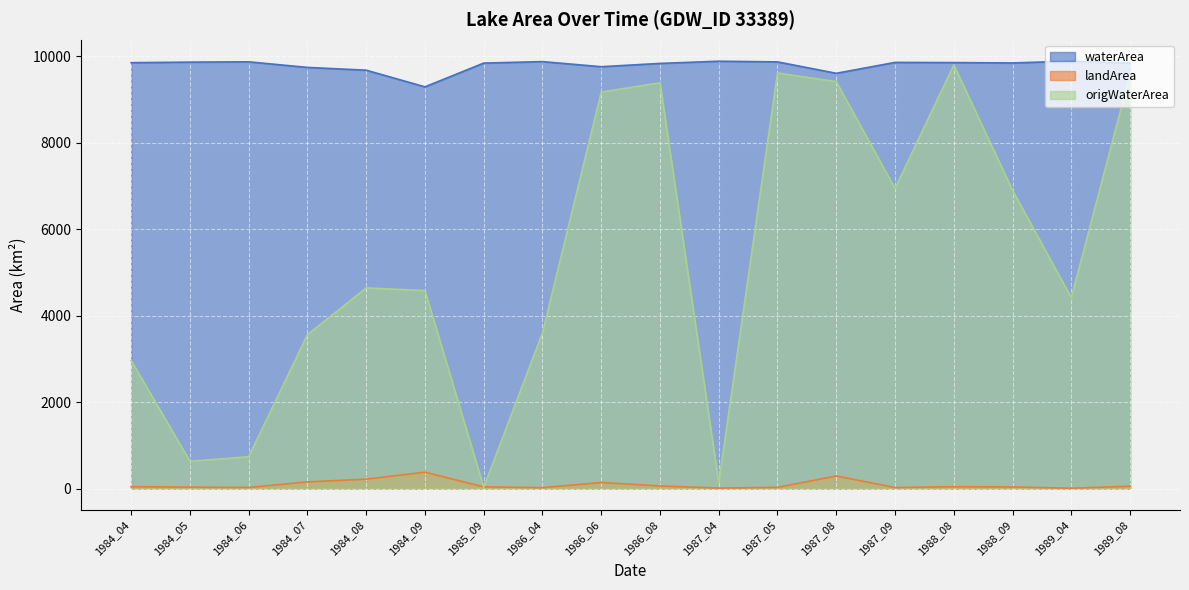

True or false: origWaterArea has more than 2 points higher than both neighbors.

True